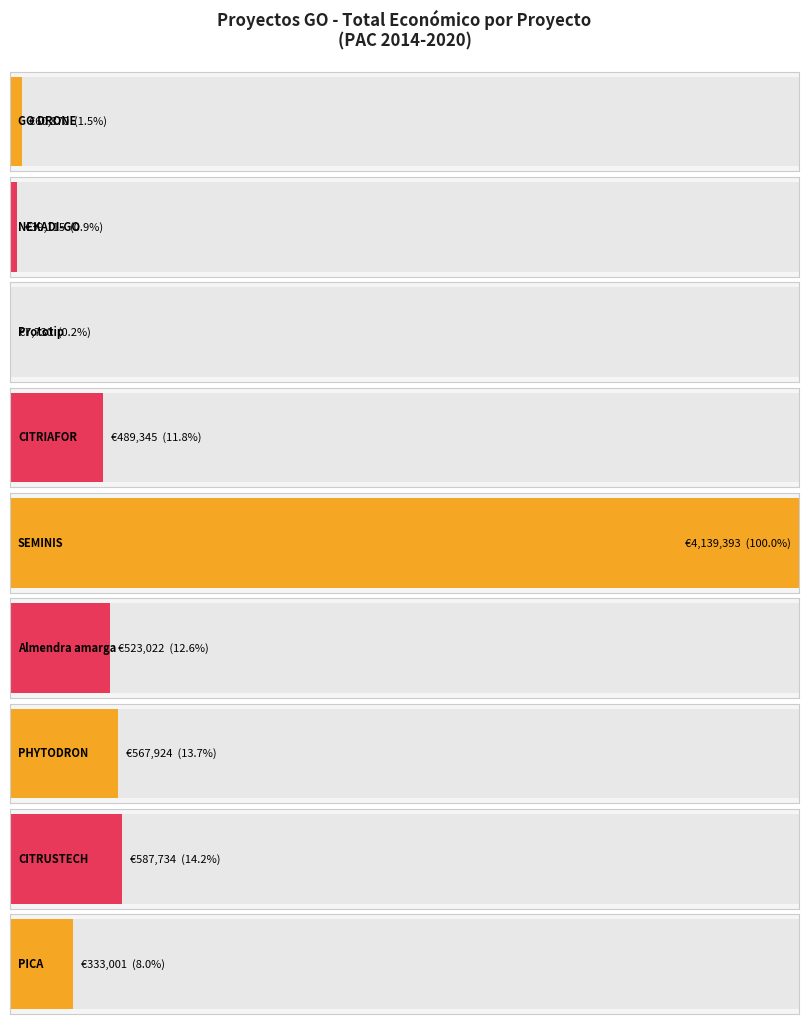

Is it true that the value at 2018 is 742379?

False